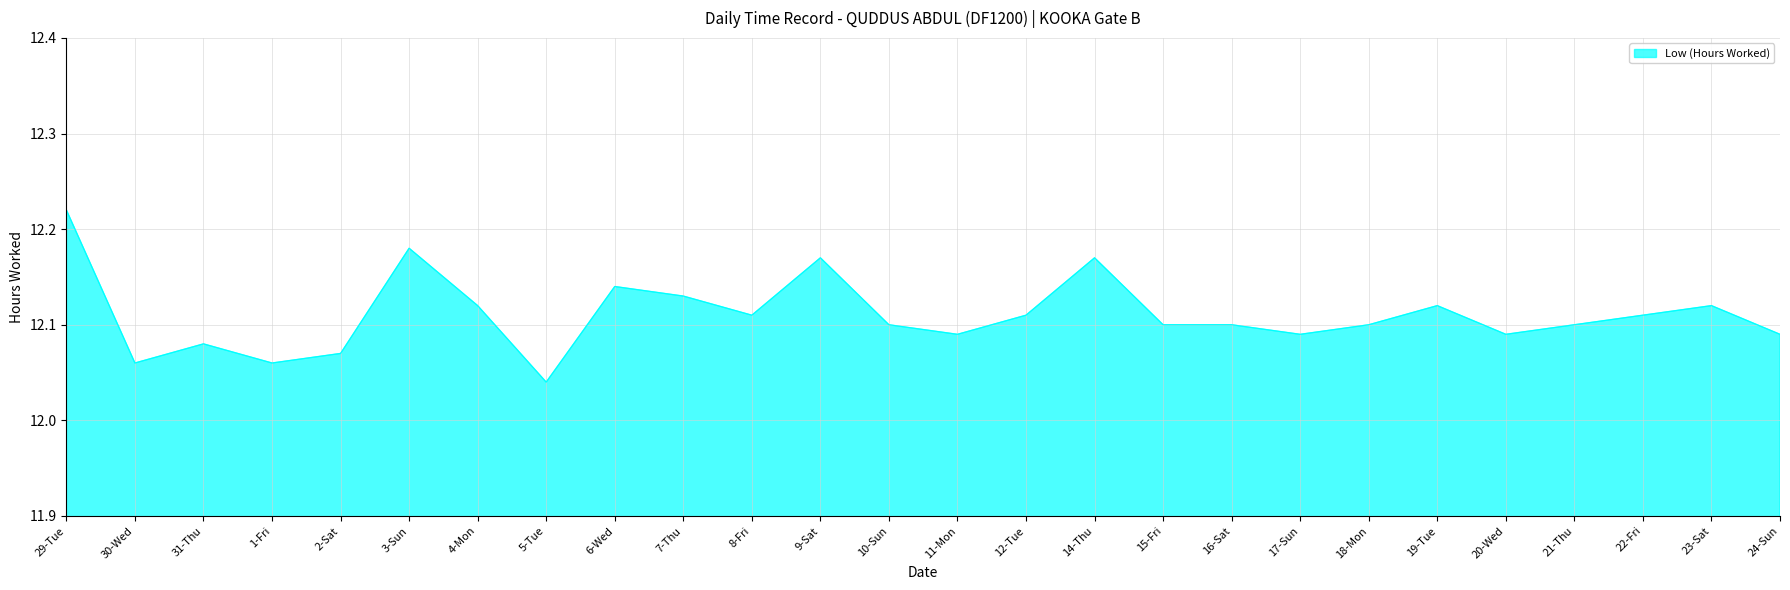

Which category has the lowest value across all series?

5-Tue